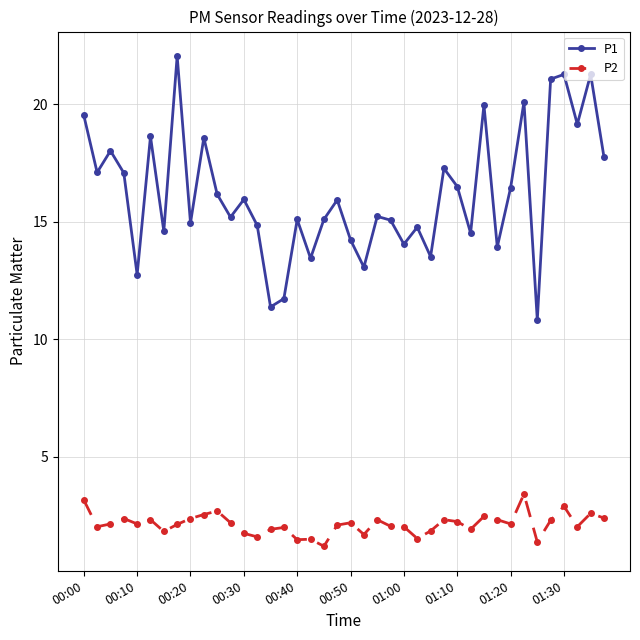

What is the lowest value of the P1 series?

10.8